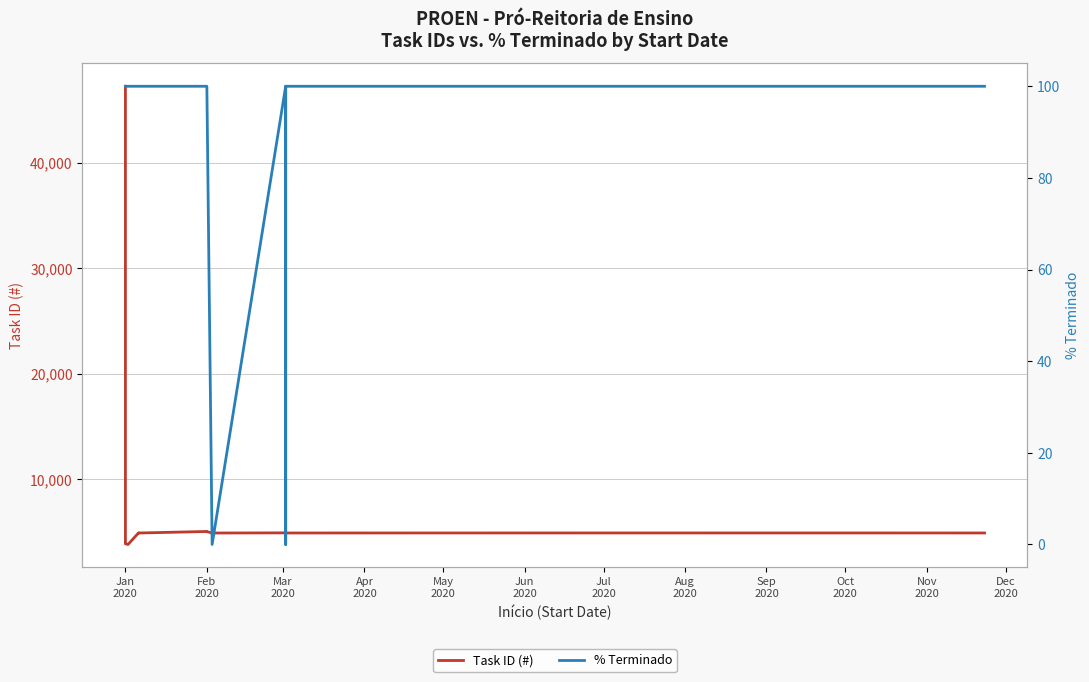

List the series in order of their peak value, lowest first.

% Terminado, Task ID (#)